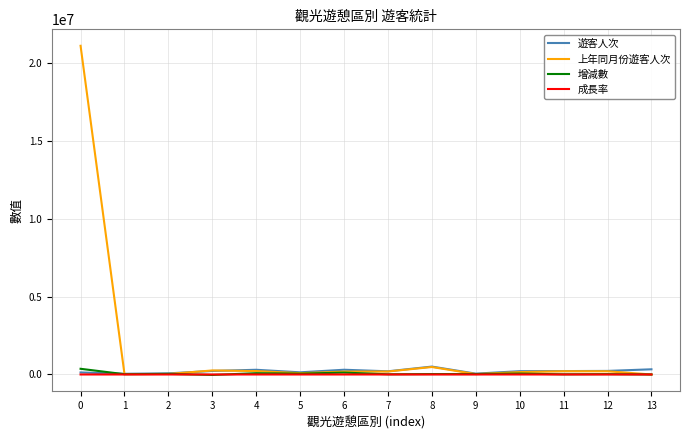

How many categories are shown in the chart?

14